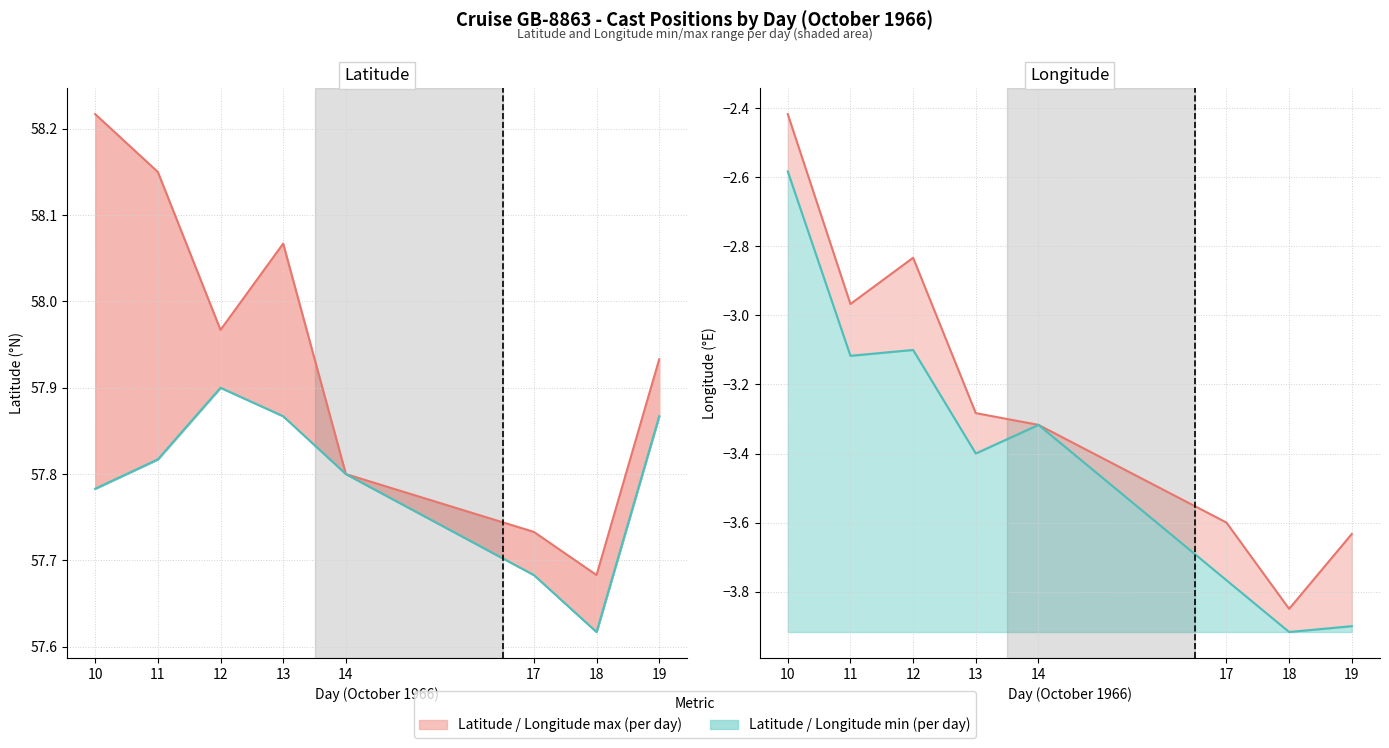

Which has a higher value, 13 or 18?

13